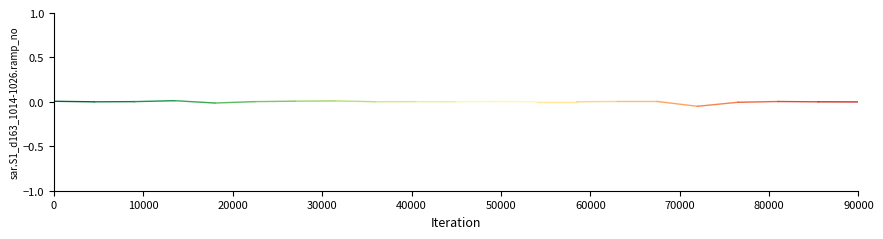

The chart shows a value of 0.0 at 0. True or false?

True